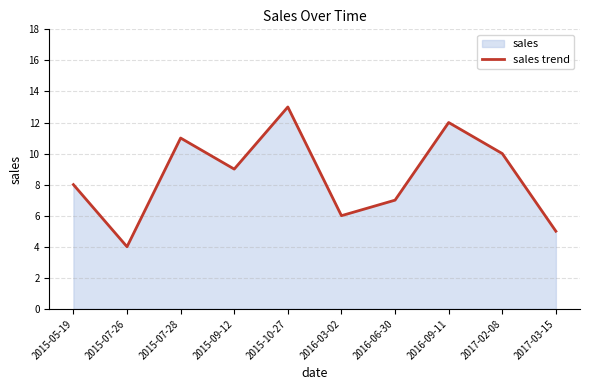

Reading left to right, list all the values displayed in this chart.

8	4	11	9	13	6	7	12	10	5